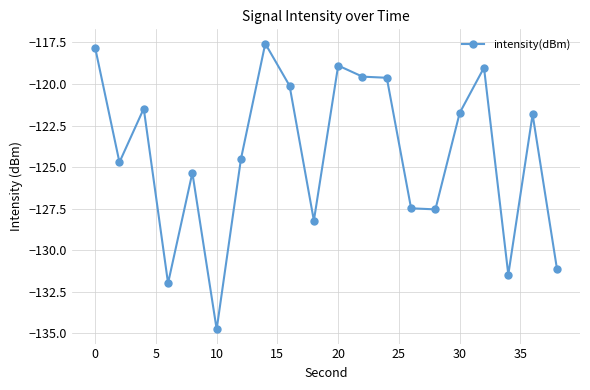

What is the value of the 3rd point from the left?

-121.5